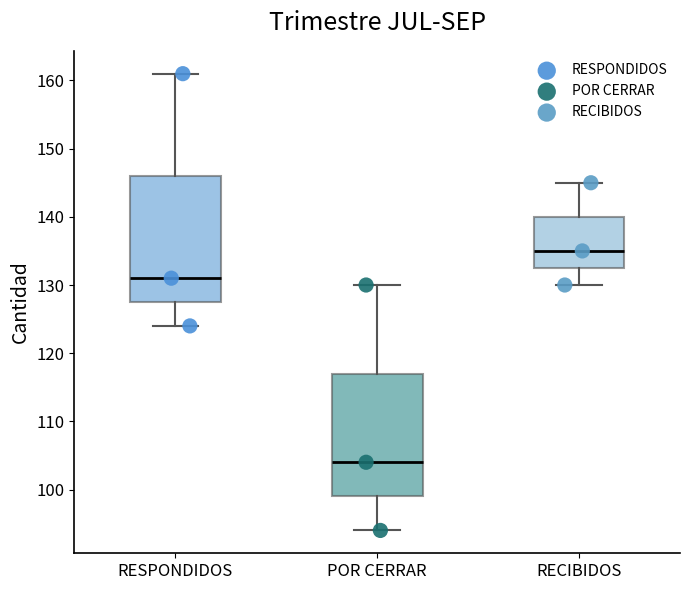

Where is the lower edge of the box for RESPONDIDOS on the y-axis? The values are not printed on the chart, so give them approximately, as read against the axis.

128